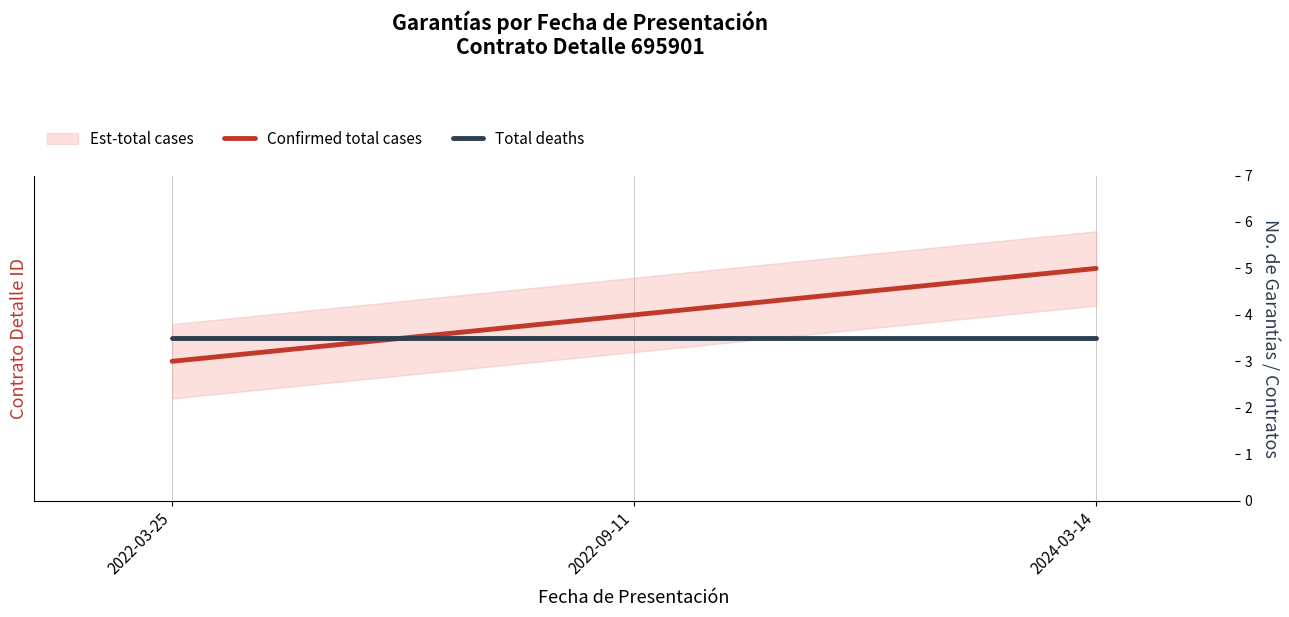

Which series has the widest spread of values?

Confirmed total cases